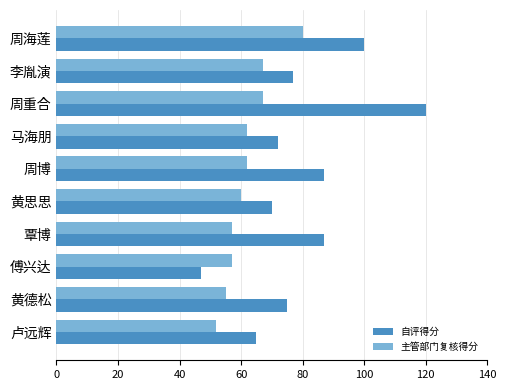

What is the maximum value shown in the chart?

120